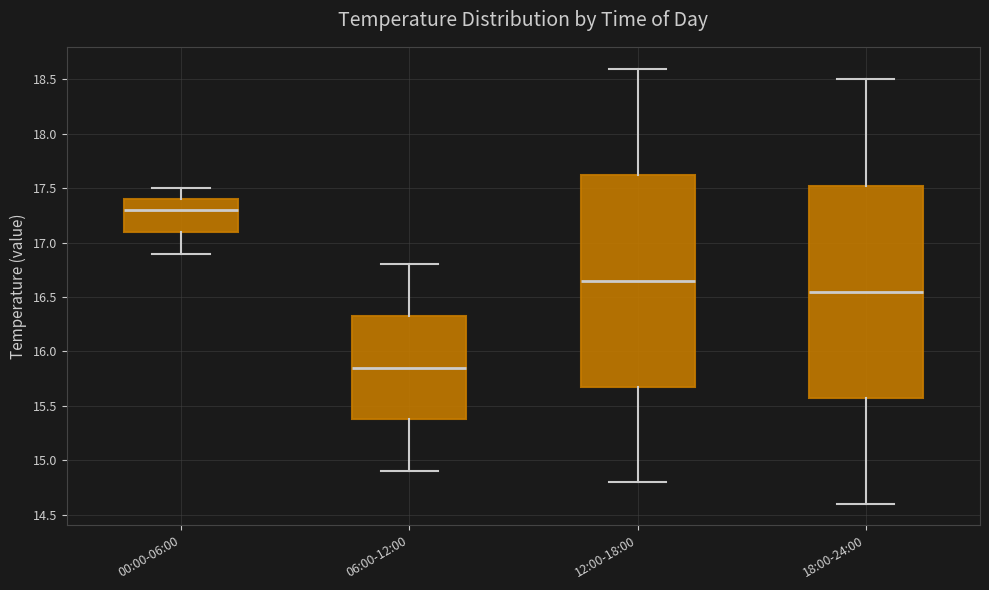

Reading left to right, transcribe this box plot: for each box, give where its median line is, the range the box spans, and where its two whiskers end, as read against the y-axis. The values are not printed on the chart, so give them approximately, as read against the axis.

00:00-06:00: median 17.30, box 17.10 to 17.40, whiskers 16.90 to 17.50
06:00-12:00: median 15.85, box 15.40 to 16.35, whiskers 14.90 to 16.80
12:00-18:00: median 16.65, box 15.70 to 17.65, whiskers 14.80 to 18.60
18:00-24:00: median 16.55, box 15.60 to 17.55, whiskers 14.60 to 18.50